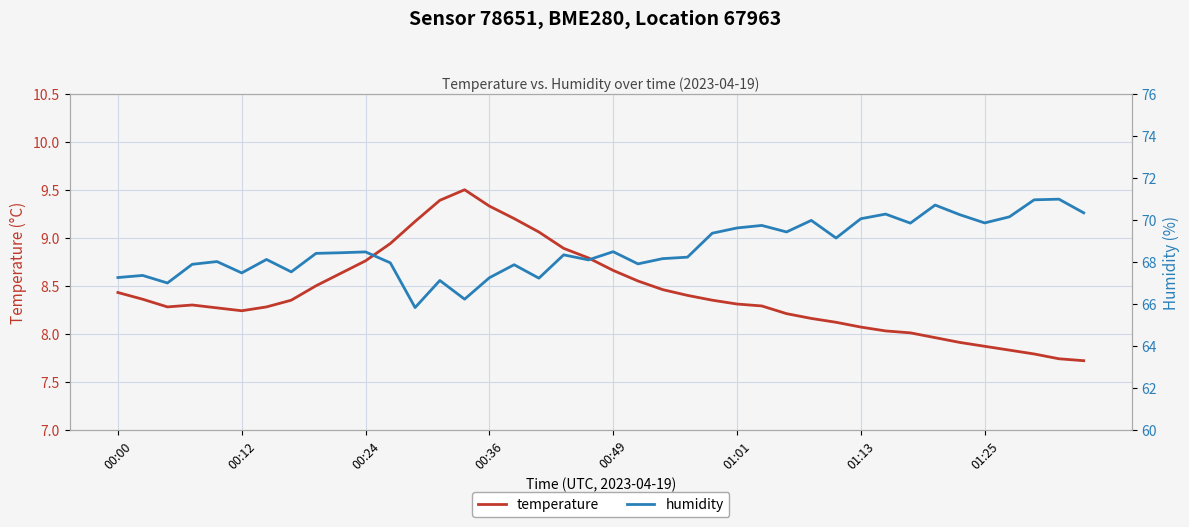

What is the label of the 24th point from the right?

16